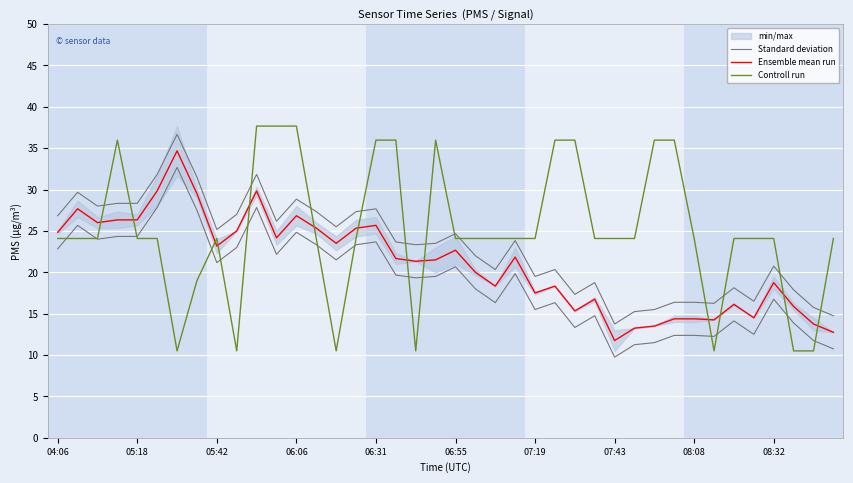

What is the sum of all Controll run values?

999.1